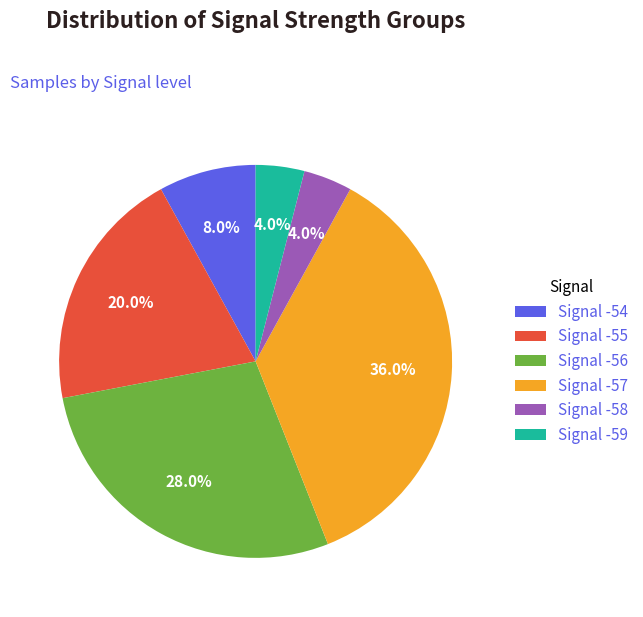

Which slice is the largest?

Signal -57